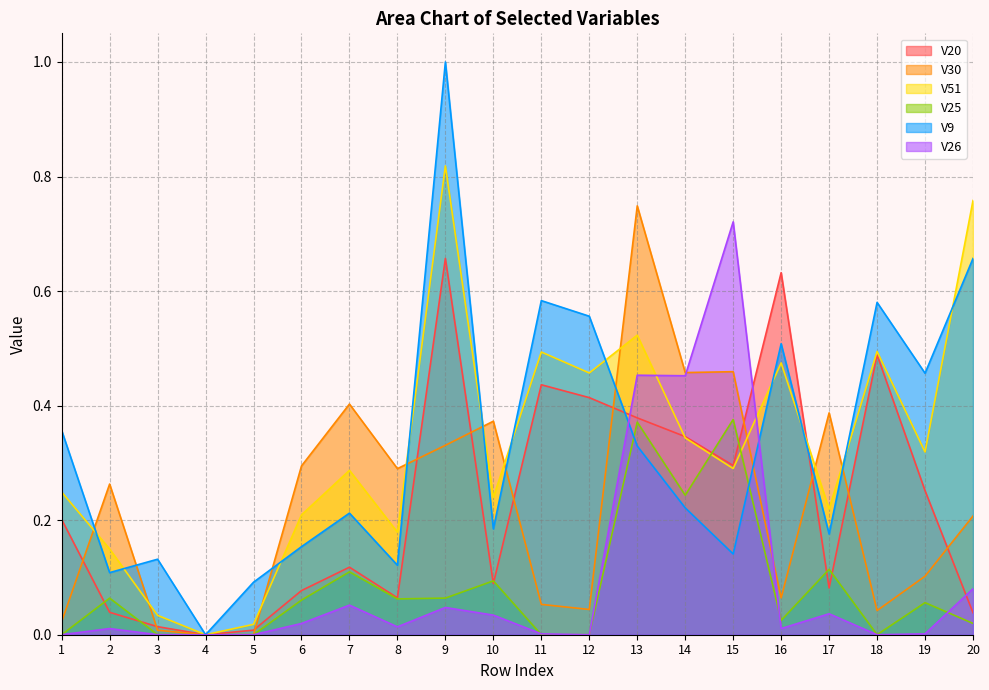

What are all the series names shown in the legend?

V20, V30, V51, V25, V9, V26